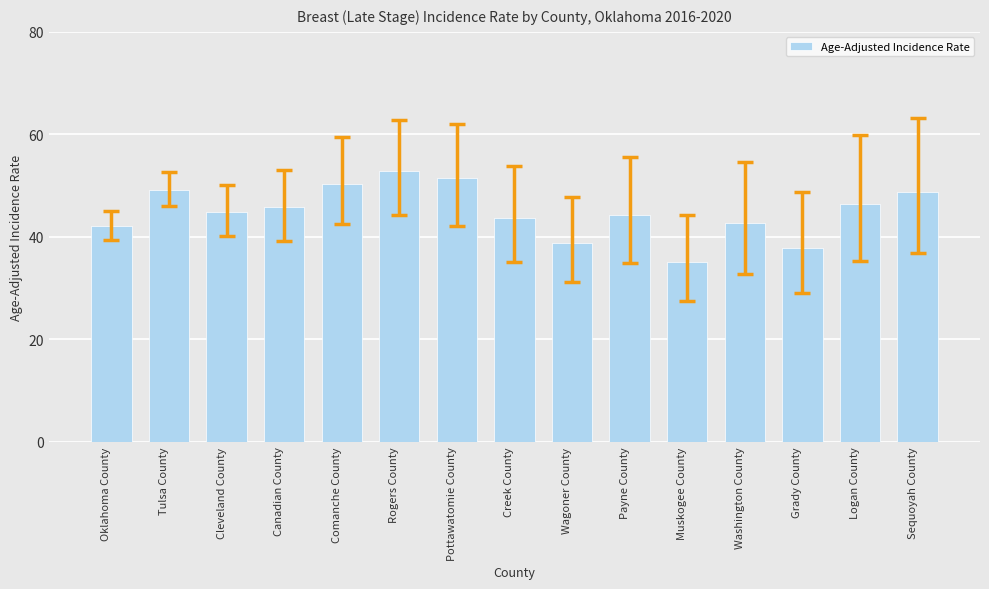

What is the minimum value shown in the chart?

35.1